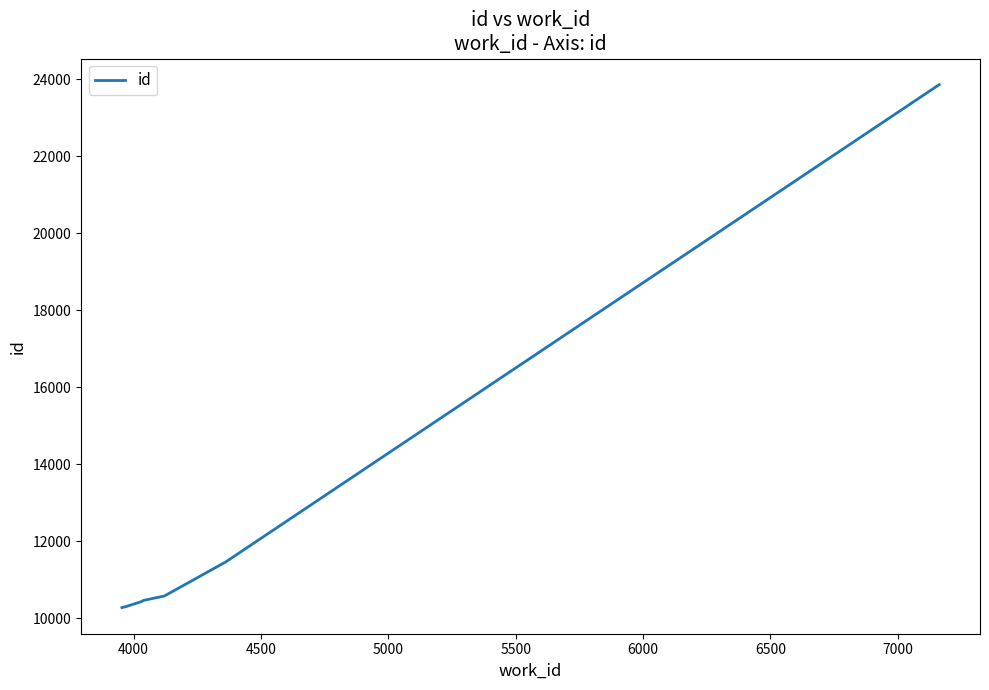

What is the minimum value shown in the chart?

10282